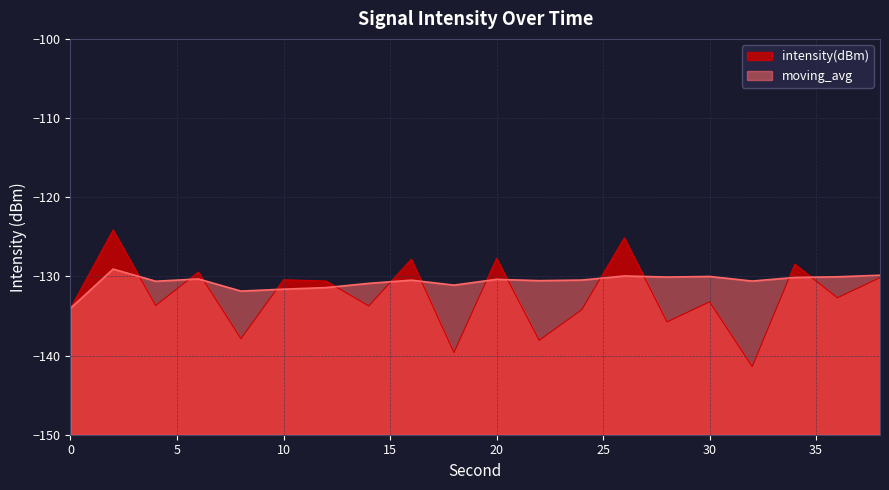

What is the difference between the highest and lowest values at 34?

1.7